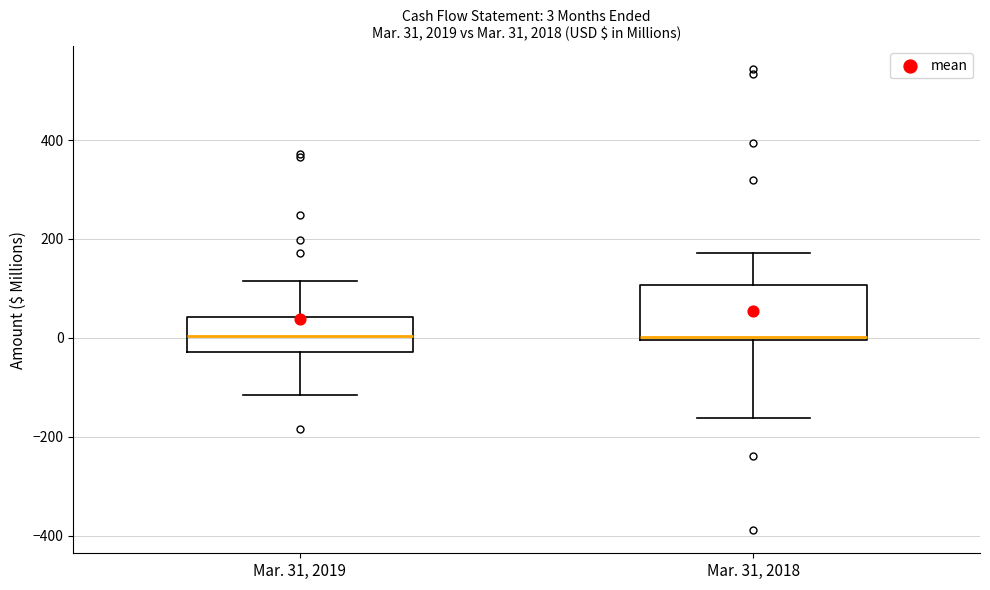

Which box is the tallest, from its lower edge to its upper edge?

Mar. 31, 2018